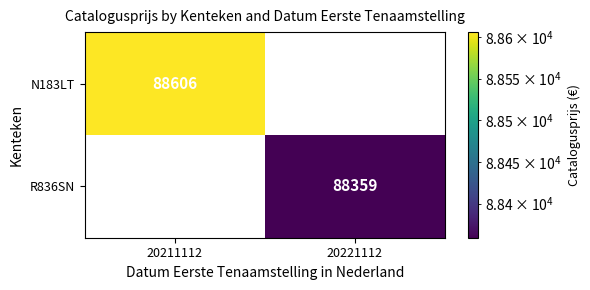

The R836SN series shows 88359 at 20221112. True or false?

True